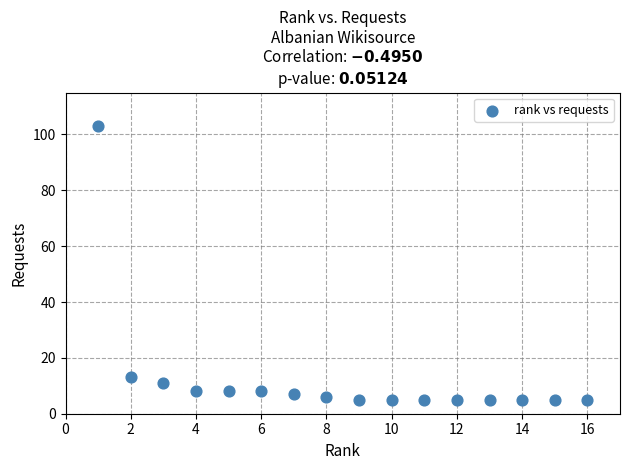

What Y value in the scatter plot is closest to 54?

13